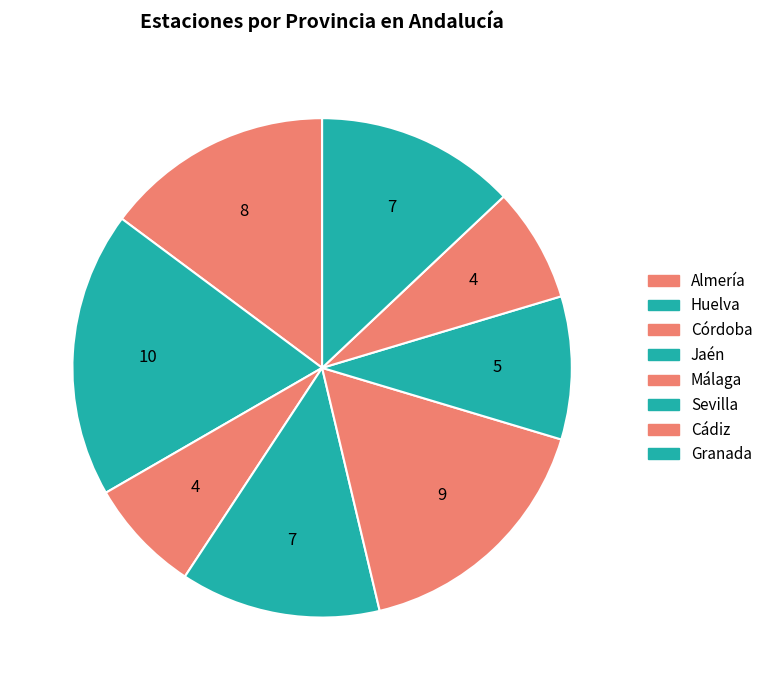

To the nearest percent, what portion does Almería represent?

15%